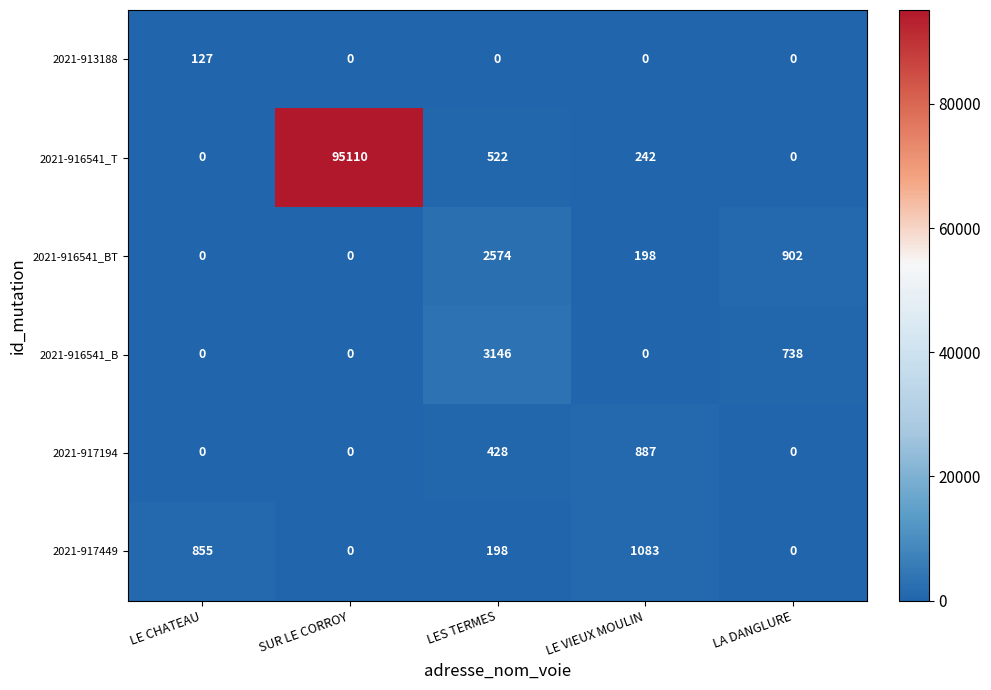

What is the average value of the 2021-913188 series?

25